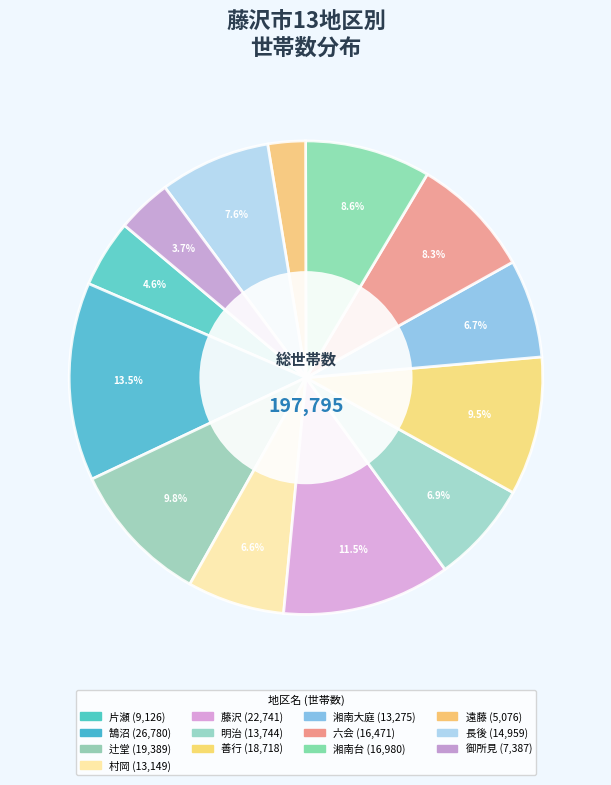

What is the ratio of the value at 片瀬 to the value at 湘南大庭?

0.7